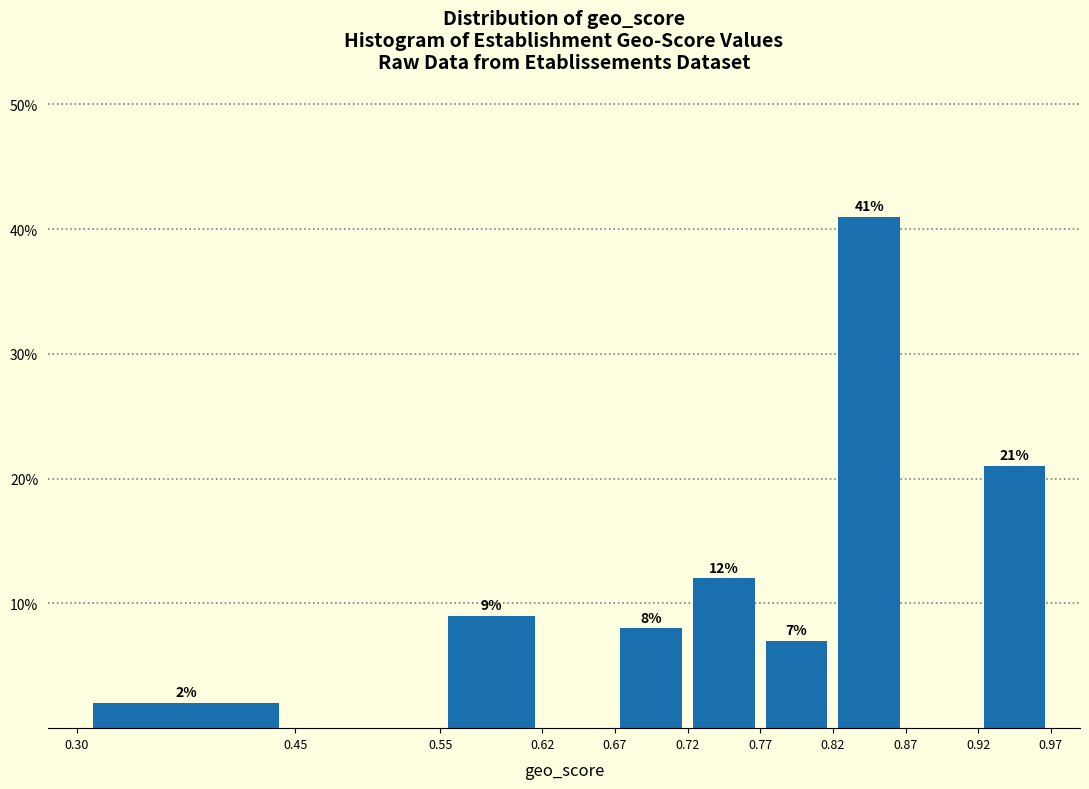

Over which range of the x-axis is the bar tallest?

0.82 to 0.87